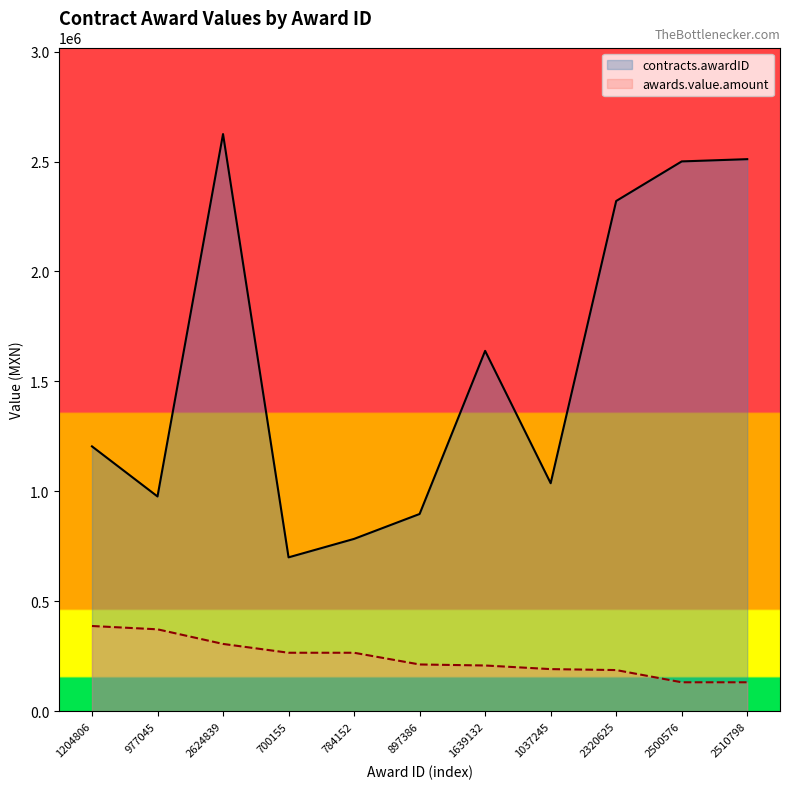

What is the difference between the maximum and minimum values in the awards.value.amount series?

255942.4